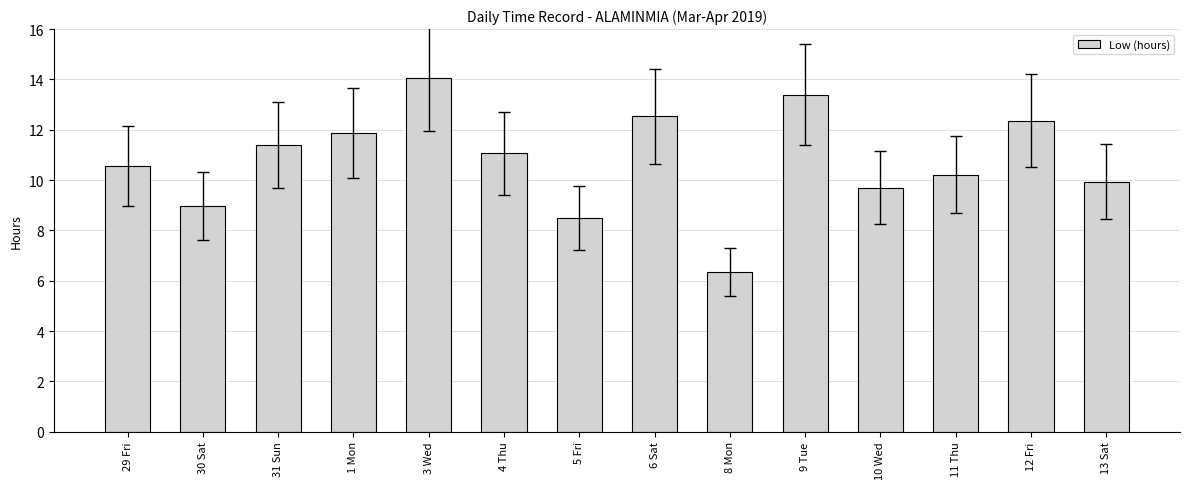

Between 11 Thu and 31 Sun, which is larger?

31 Sun